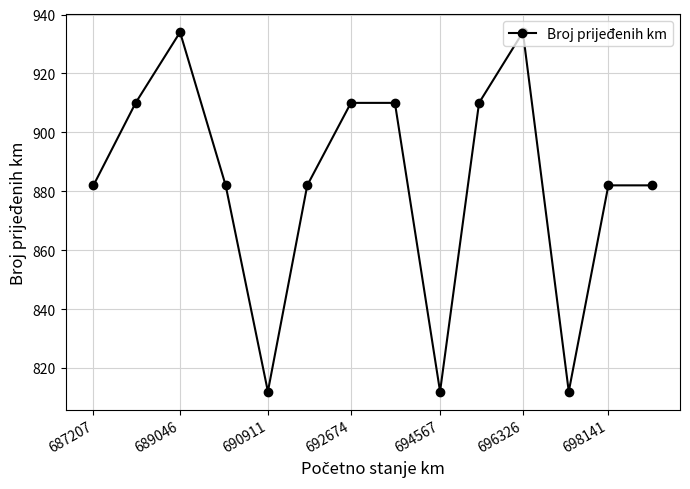

How many points are lower than both their immediate neighbors (excluding endpoints)?

3